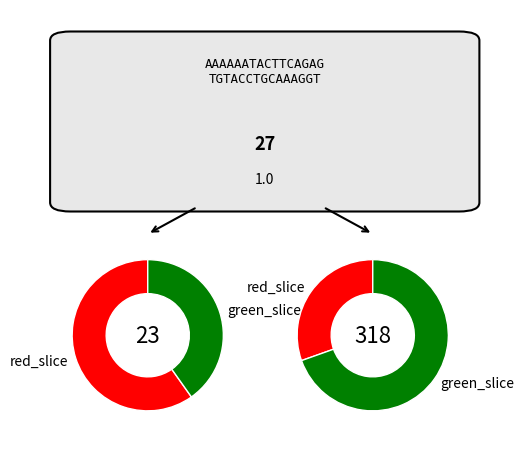

Is it true that pct05 is 23% of the pie?

True